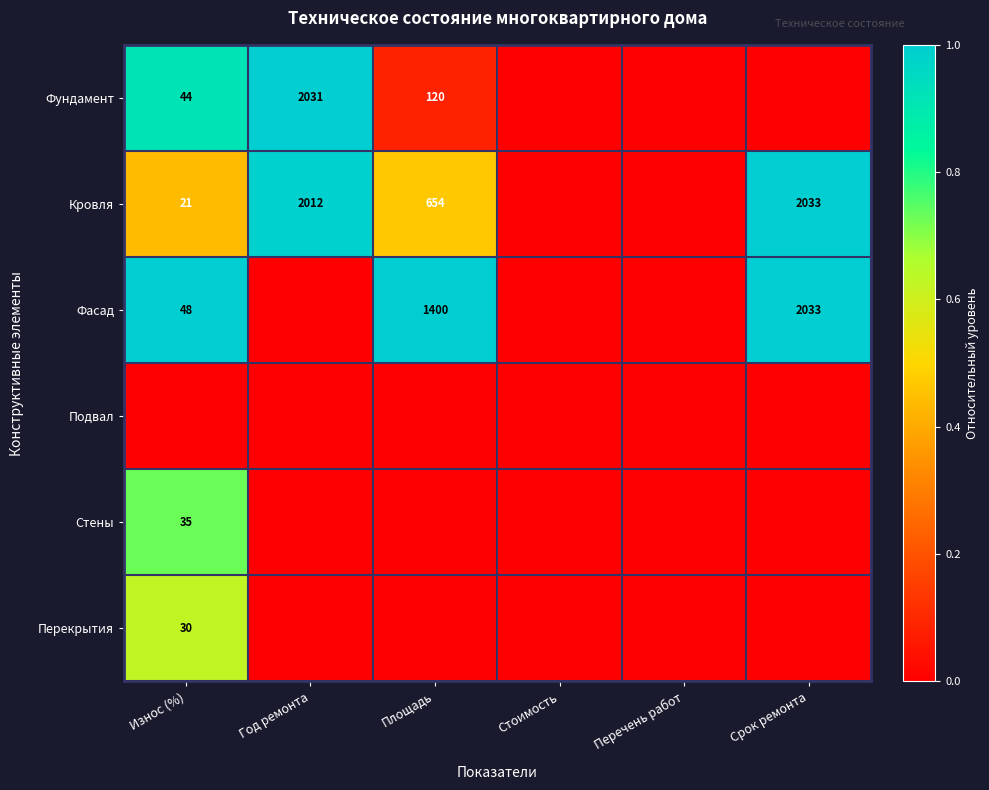

True or false: Фасад has a value of 1400 at Площадь.

True